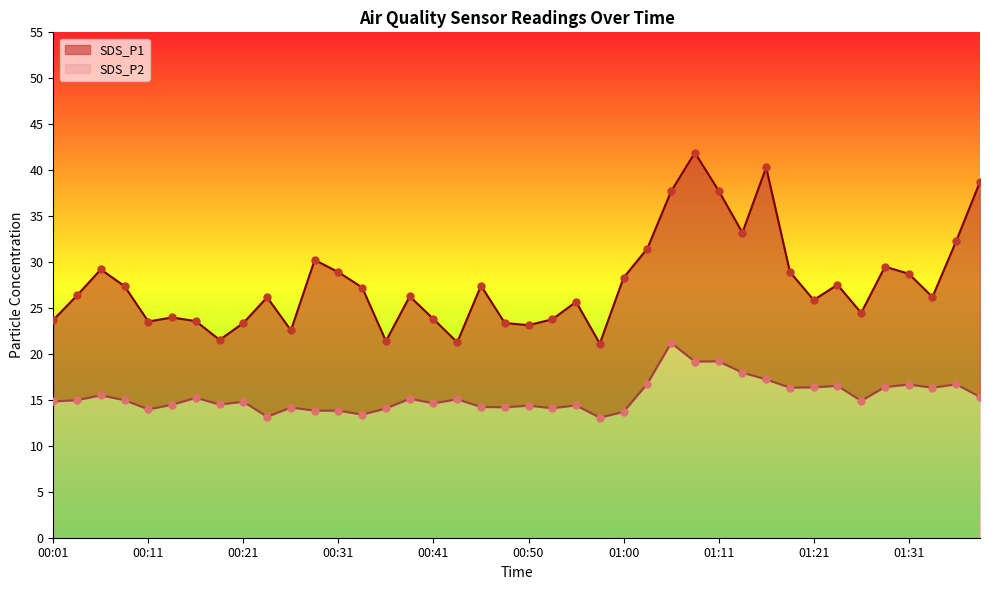

Is the value of SDS_P2 at 01:26 greater than the value of SDS_P1 at 00:41?

No